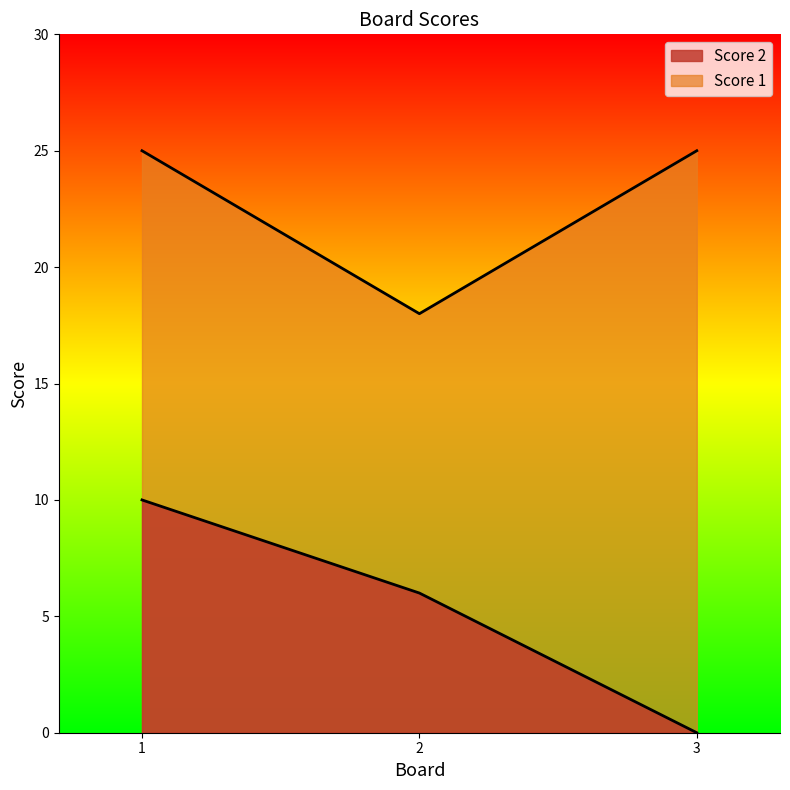

Reading left to right, extract all data points from this chart.

Score 2: 1=10	2=6	3=0
Score 1: 1=25	2=18	3=25